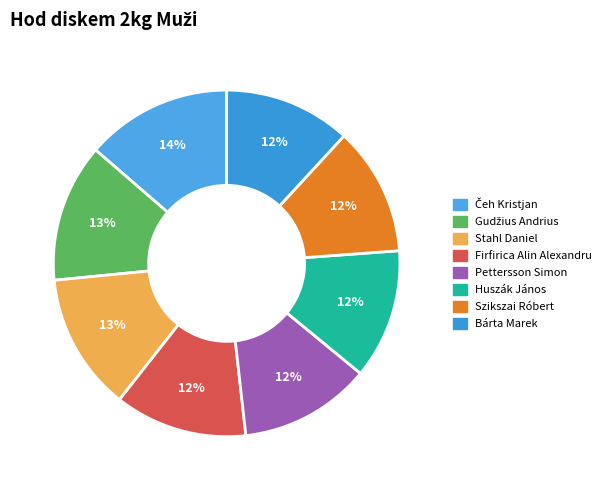

Does any single category account for the majority?

No